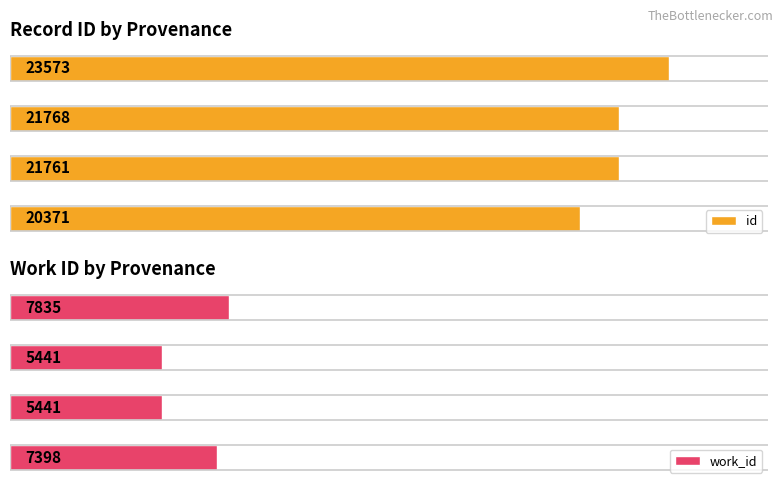

Reading right to left, what are all the values shown in this chart?

id: 23573	21768	21761	20371
work_id: 7835	5441	5441	7398